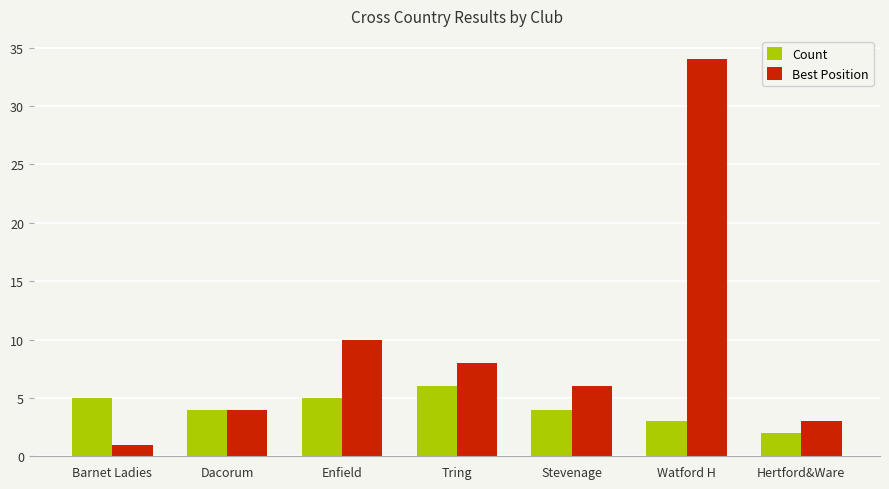

What is the spread (max minus min) of values at Hertford&Ware?

1